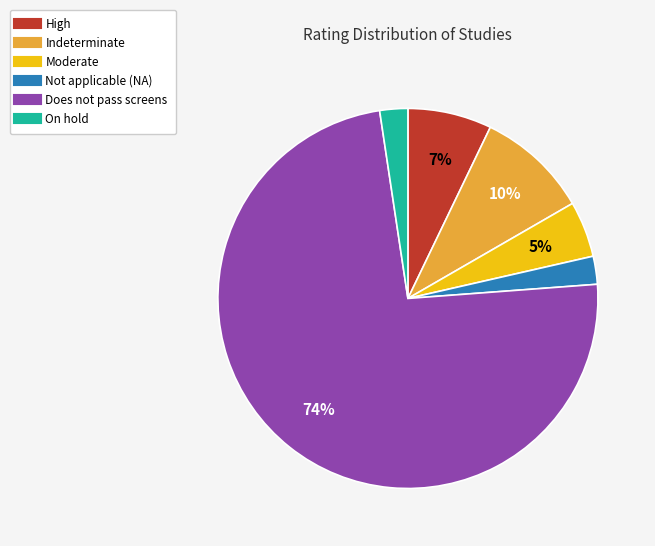

How many segments does this pie chart have?

6